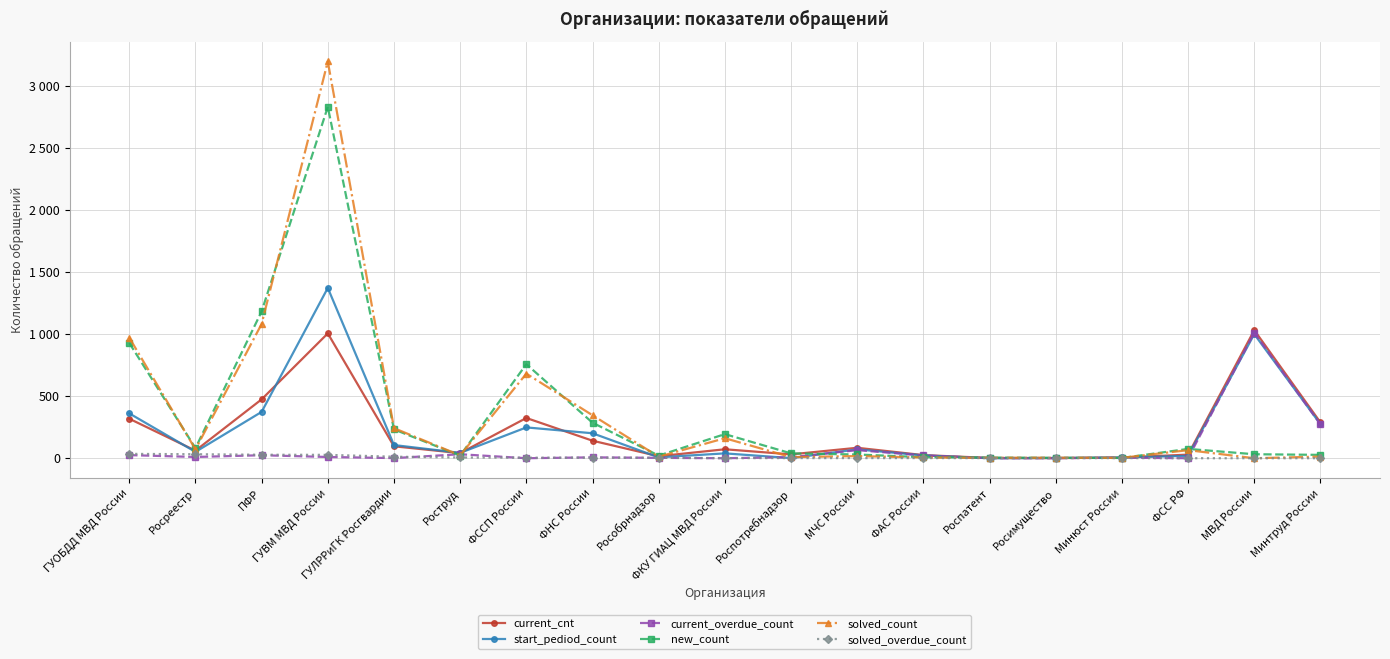

What are all the series names shown in the legend?

current_cnt, start_pediod_count, current_overdue_count, new_count, solved_count, solved_overdue_count